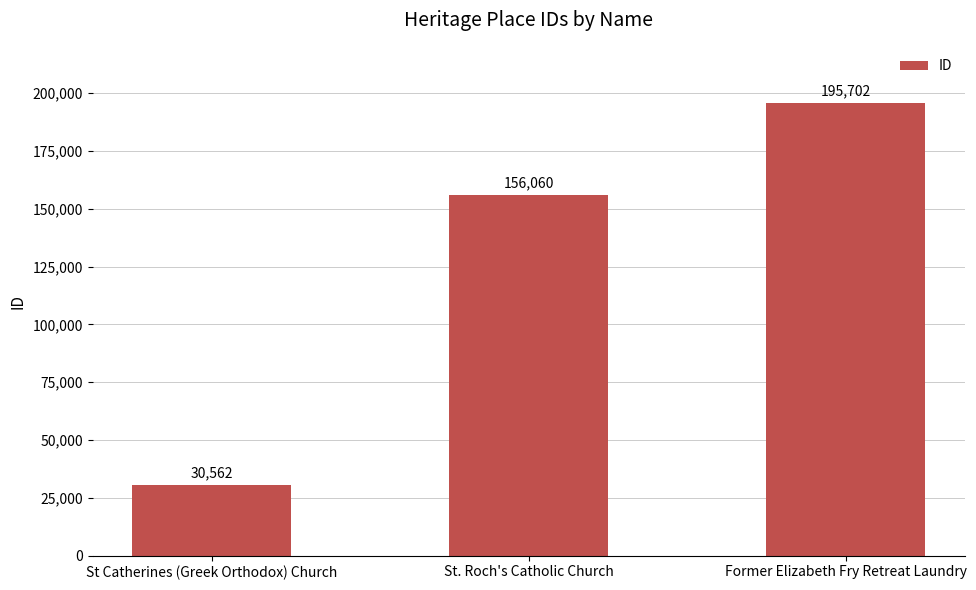

Rank the categories by value from highest to lowest.

Former Elizabeth Fry Retreat Laundry, St. Roch's Catholic Church, St Catherines (Greek Orthodox) Church